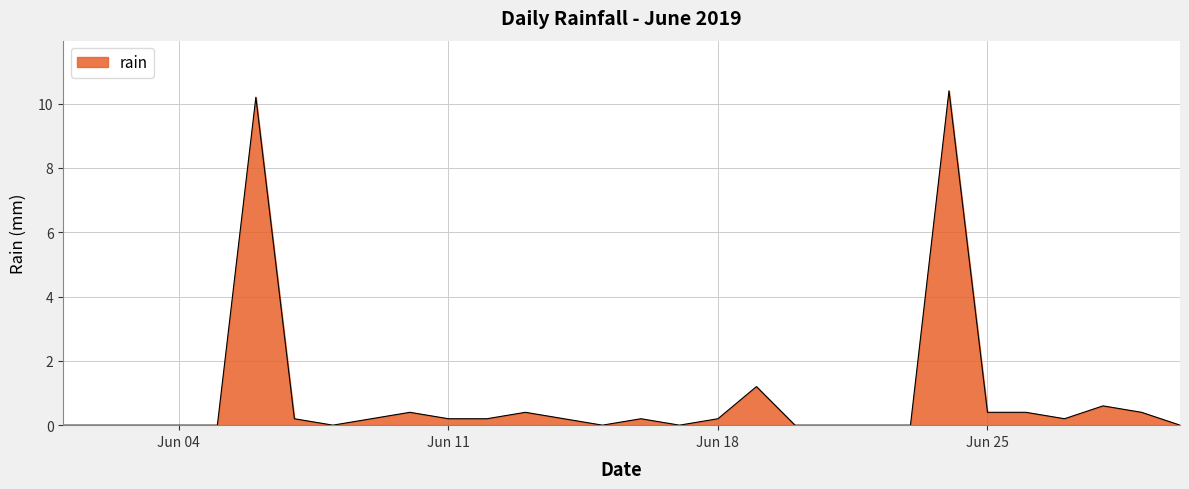

Does the chart have visible grid lines?

Yes